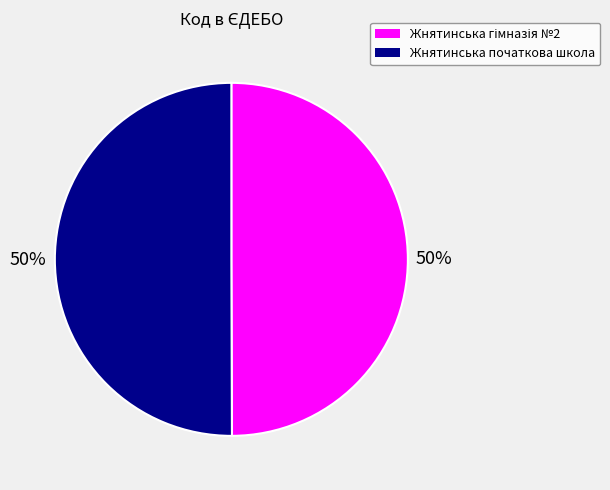

True or false: Жнятинська початкова школа accounts for 50% of the total.

True